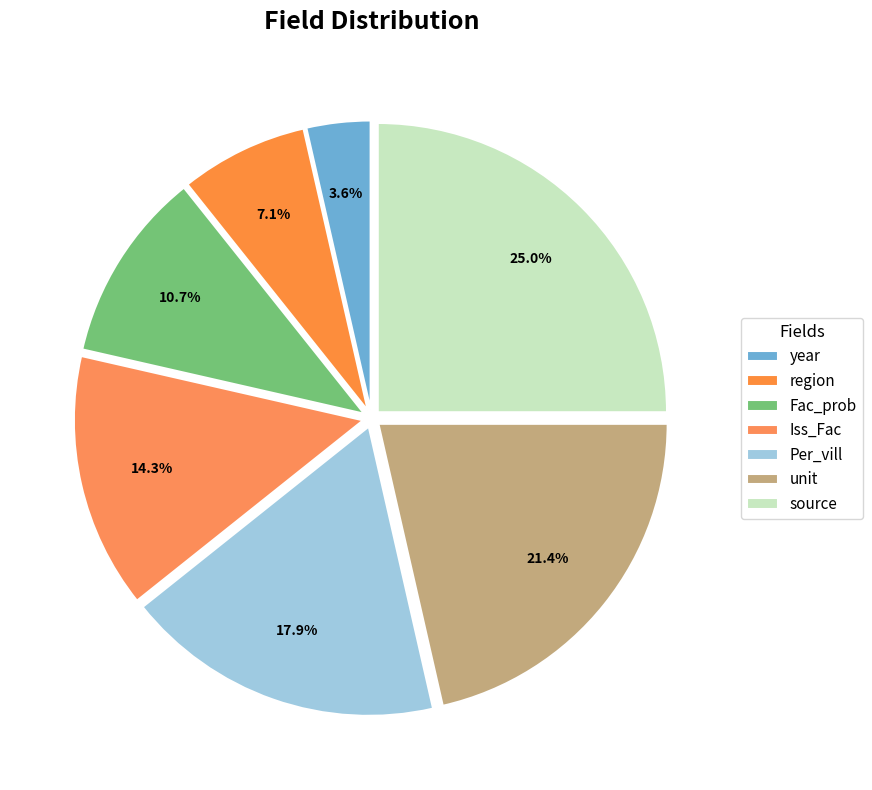

How many segments does this pie chart have?

7